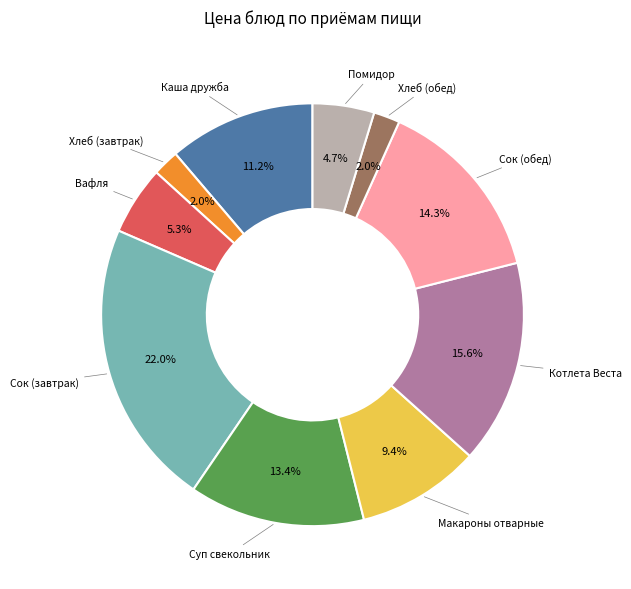

Is there a majority slice in this chart?

No